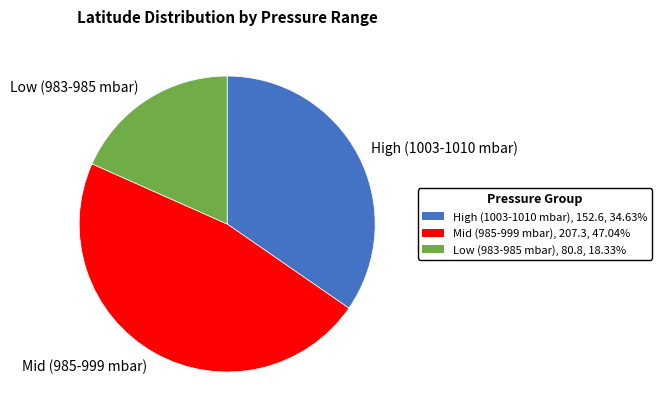

Combined, do Low (983-985 mbar) and High (1003-1010 mbar) account for over 50%?

Yes